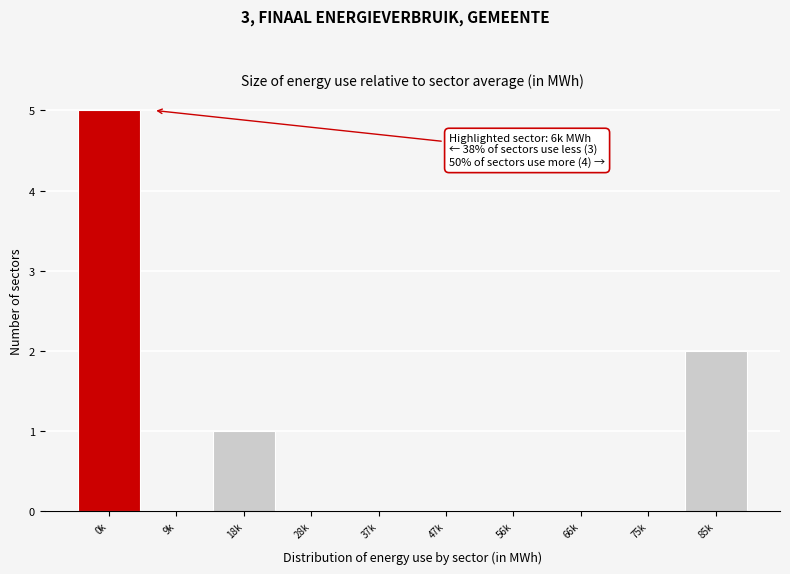

Reading left to right, list all the values displayed in this chart.

0k=5	9k=0	18k=1	28k=0	37k=0	47k=0	56k=0	66k=0	75k=0	85k=2